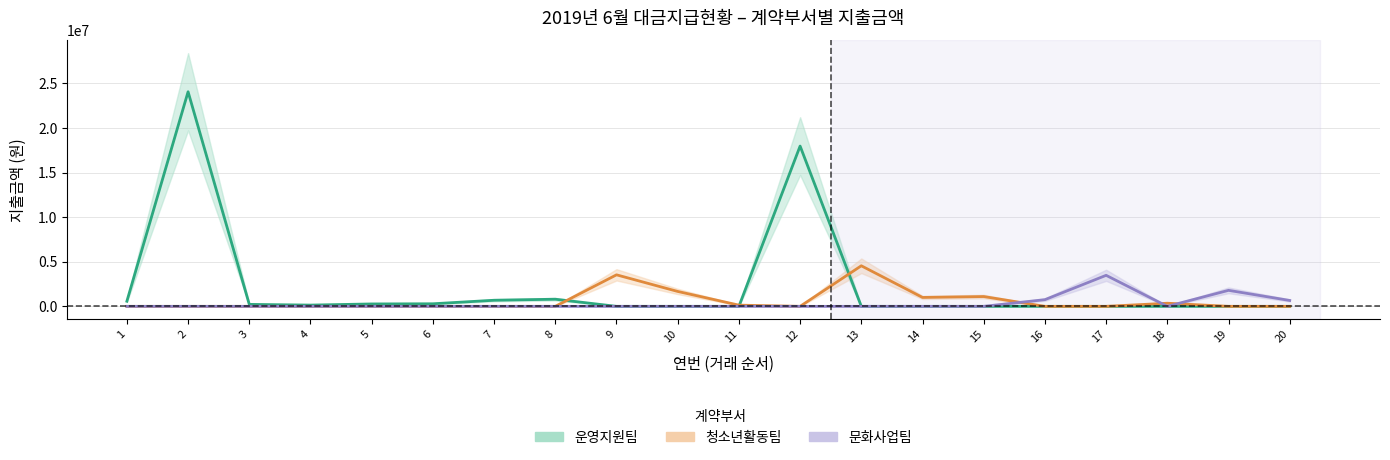

Reading left to right, what are all the values shown in this chart?

운영지원팀: 574640	24071240	220000	140000	270000	288500	684100	800000	0	0	0	17980000	0	0	0	0	0	0	0	0
청소년활동팀: 0	0	0	0	0	0	0	0	3536400	1672000	135000	0	4550000	1000000	1100000	0	0	350000	0	0
문화사업팀: 0	0	0	0	0	0	0	0	0	0	0	0	0	0	0	750000	3480000	0	1795000	660000